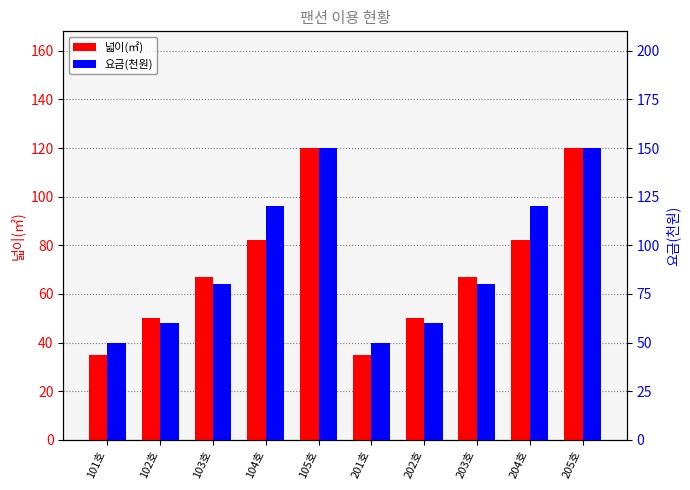

What is the difference between the maximum and minimum values in the 요금(천원) series?

100